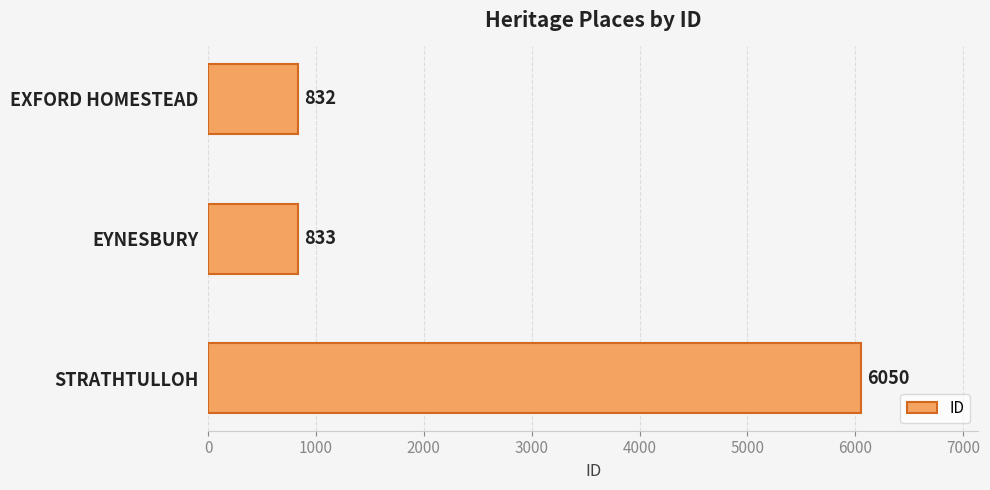

What is the sum of all values?

7715